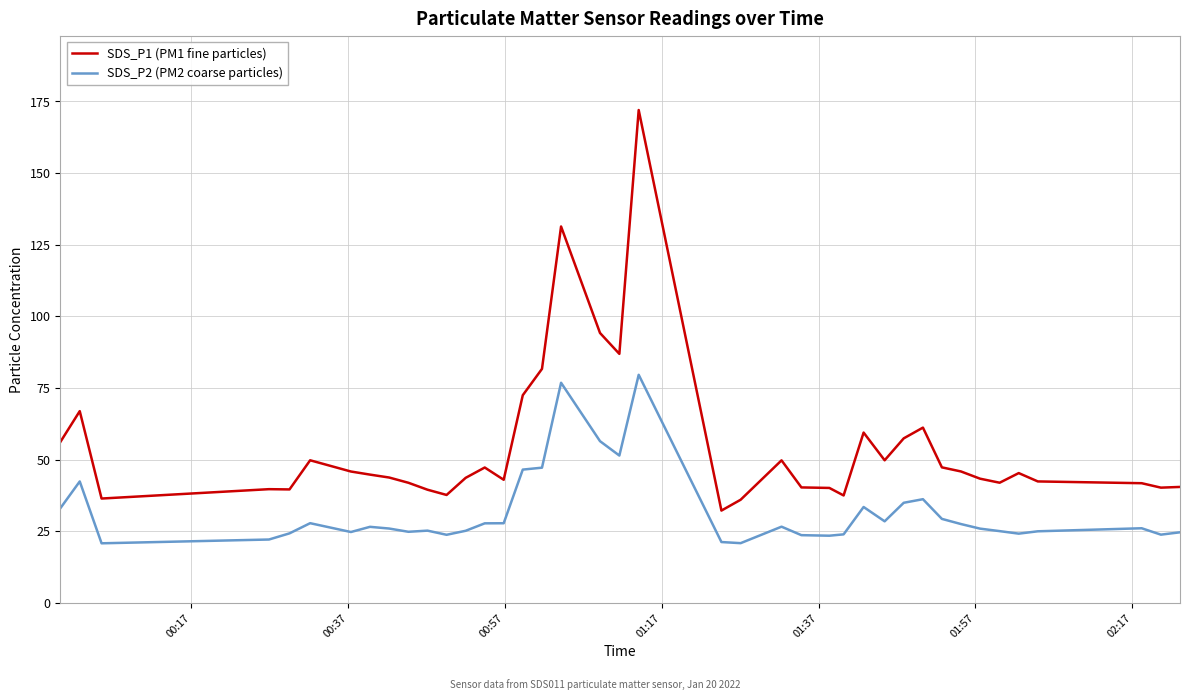

What is the minimum value shown in the chart?

20.8